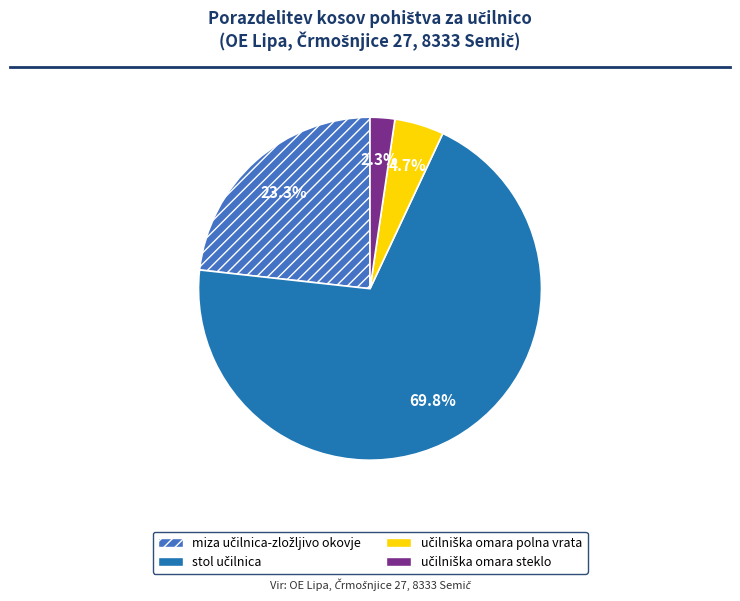

To the nearest percent, what percentage of the pie is miza učilnica-zložljivo okovje?

23%